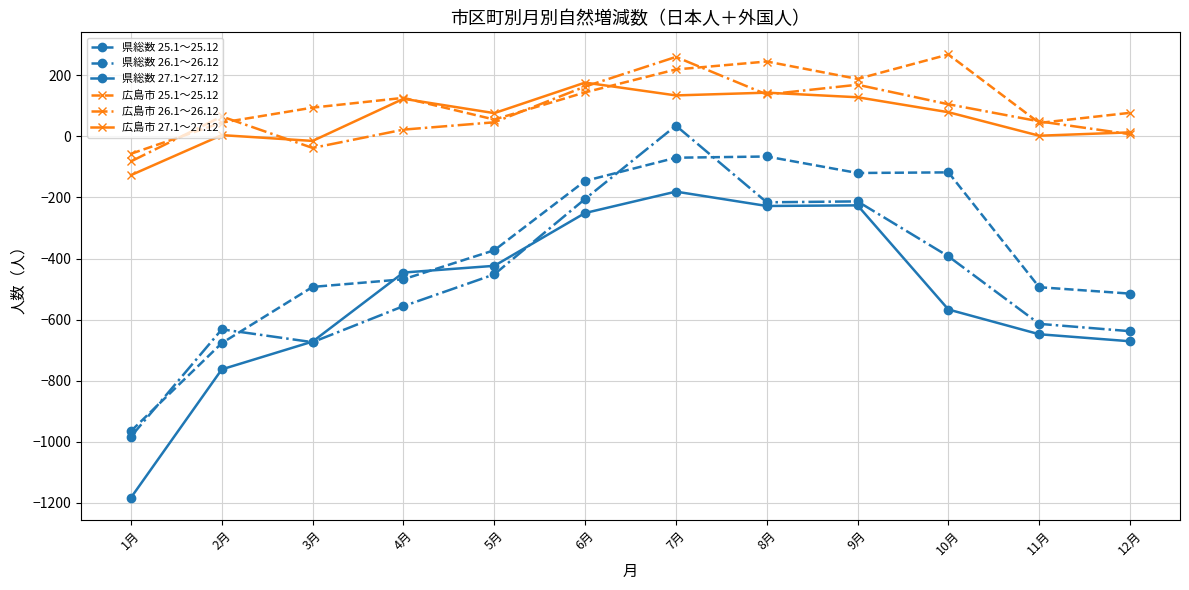

Does the chart have visible grid lines?

Yes